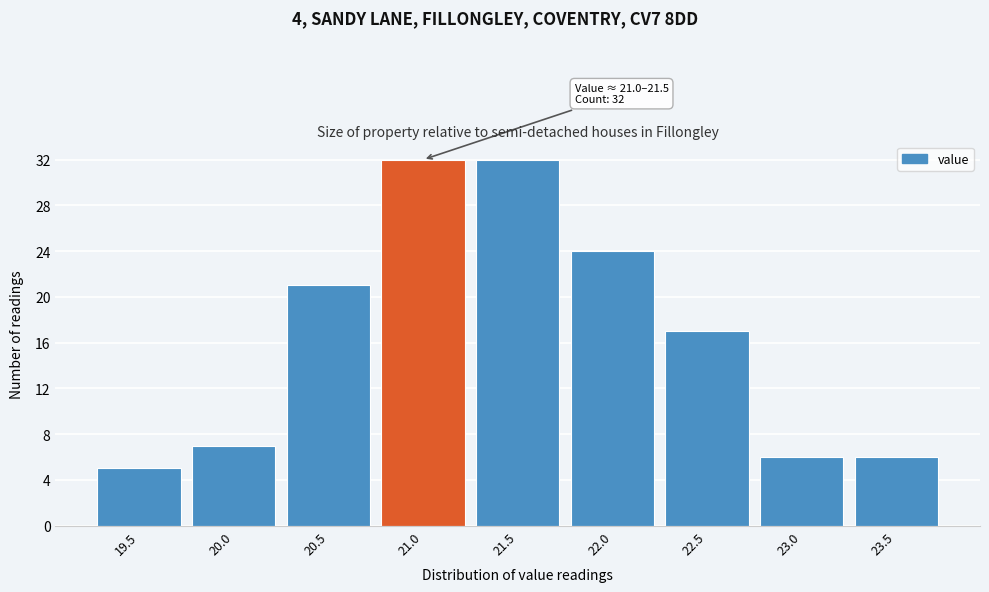

Reading left to right, transcribe all the data shown in this chart.

19.5=5	20.0=7	20.5=21	21.0=32	21.5=32	22.0=24	22.5=17	23.0=6	23.5=6